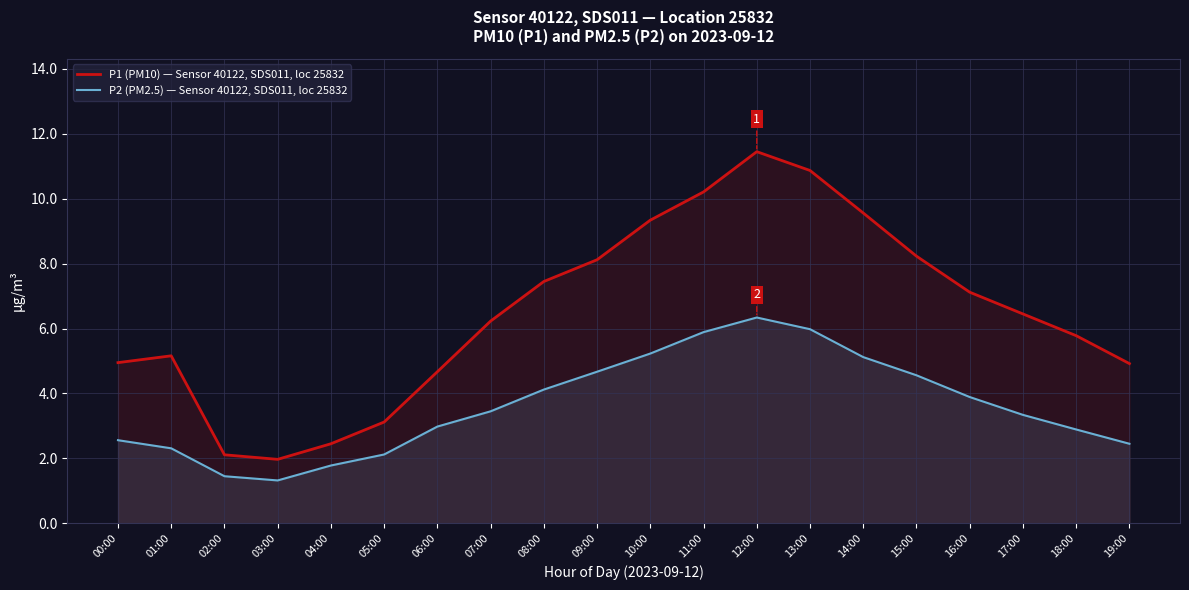

True or false: P1 (PM10) — Sensor 40122, SDS011, loc 25832 and P2 (PM2.5) — Sensor 40122, SDS011, loc 25832 cross at least once.

False